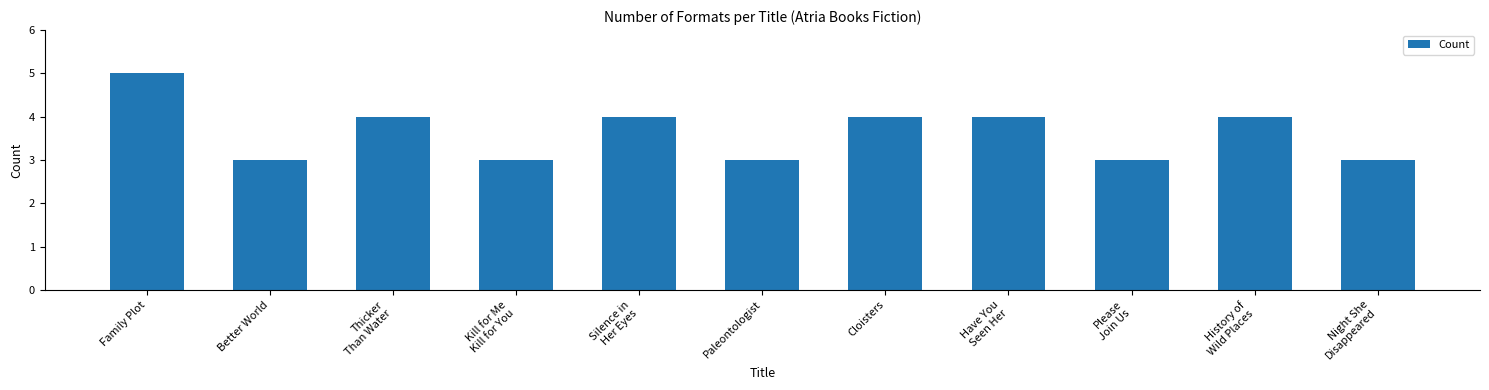

What is the label of the 8th bar from the left?

Have You
Seen Her